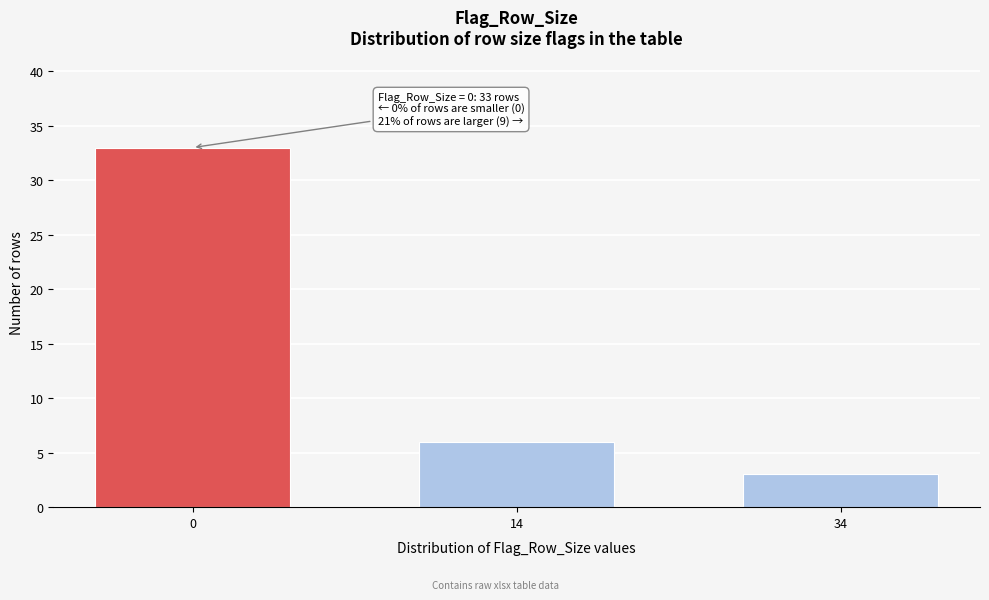

Reading right to left, transcribe all the data shown in this chart.

34=3	14=6	0=33